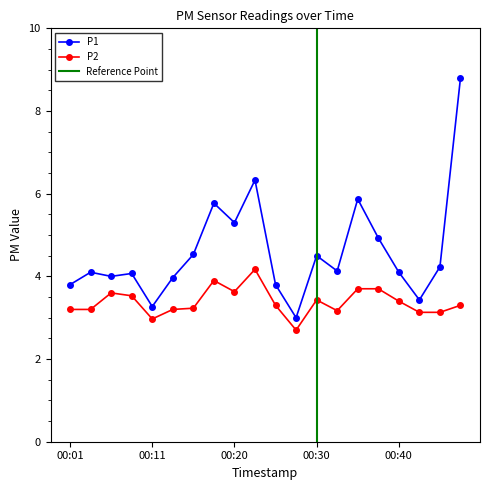

Reading left to right, list all the values displayed in this chart.

P1: 3.8	4.1	4.0	4.1	3.3	4.0	4.5	5.8	5.3	6.3	3.8	3.0	4.5	4.1	5.9	4.9	4.1	3.4	4.2	8.8
P2: 3.2	3.2	3.6	3.5	3.0	3.2	3.2	3.9	3.6	4.2	3.3	2.7	3.4	3.2	3.7	3.7	3.4	3.1	3.1	3.3